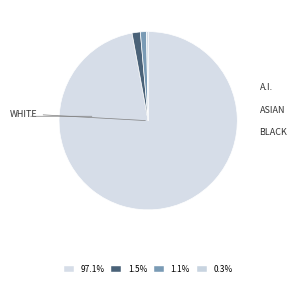

To the nearest percent, what is the difference between the largest and smallest slice percentages?

97%